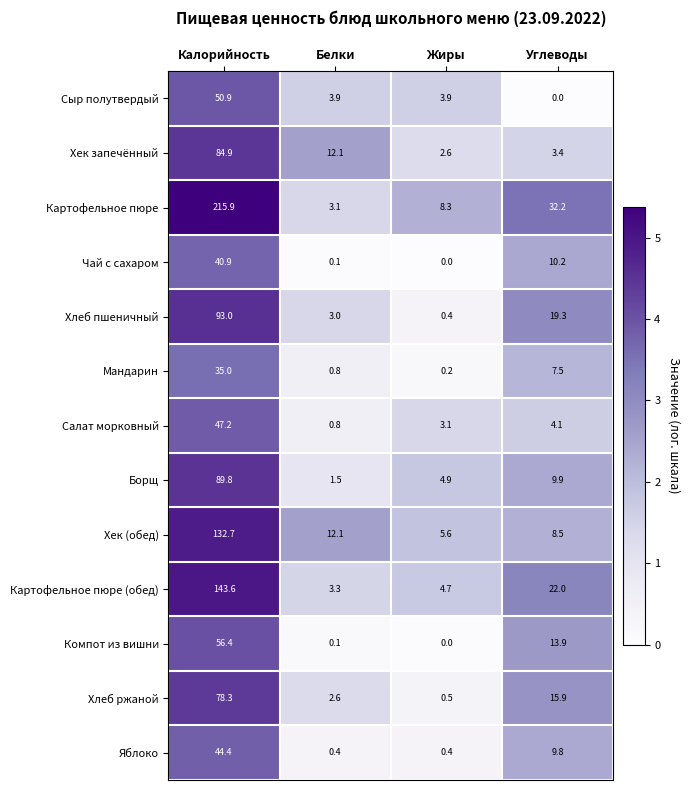

What is the difference between the highest and lowest values at Калорийность?

180.9